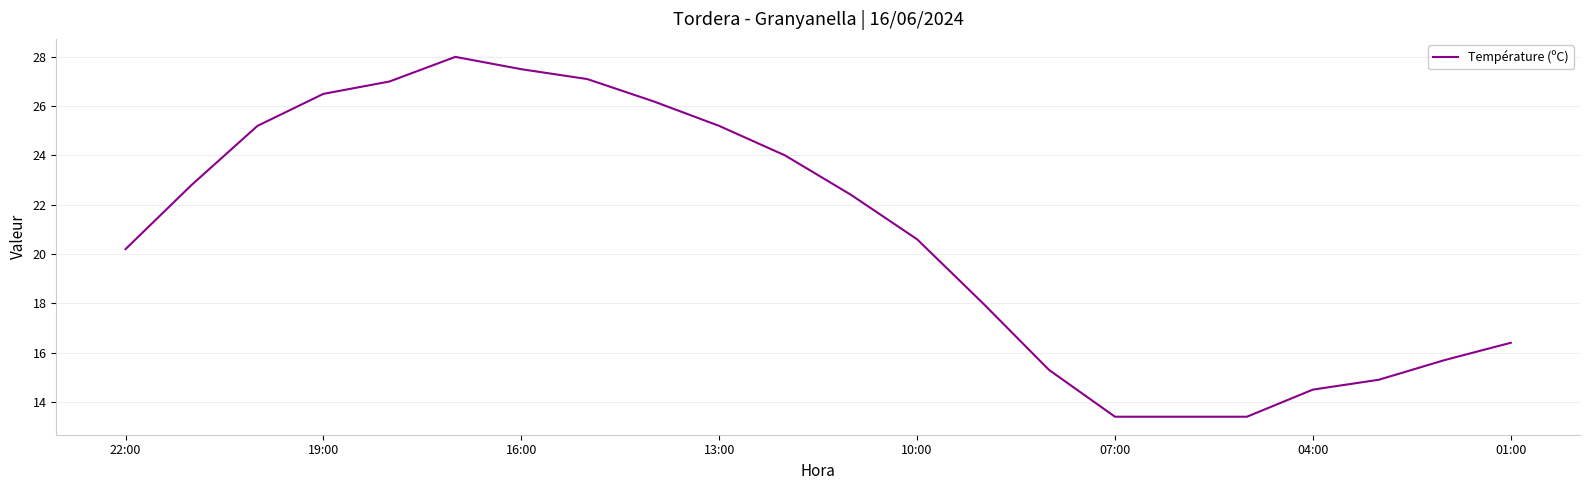

How many lines are shown in the chart?

1